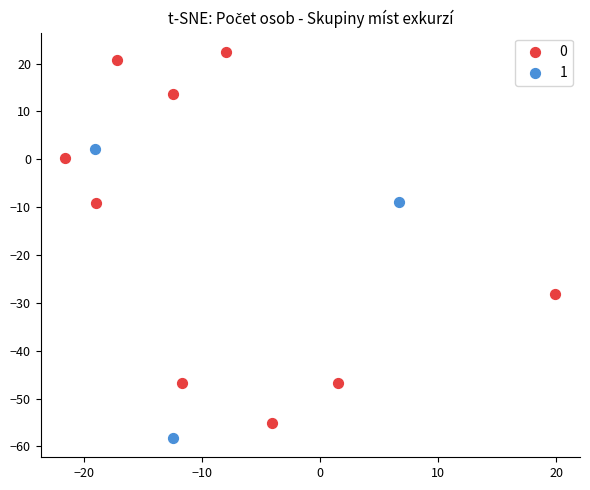

Which series reaches the minimum Y coordinate?

1